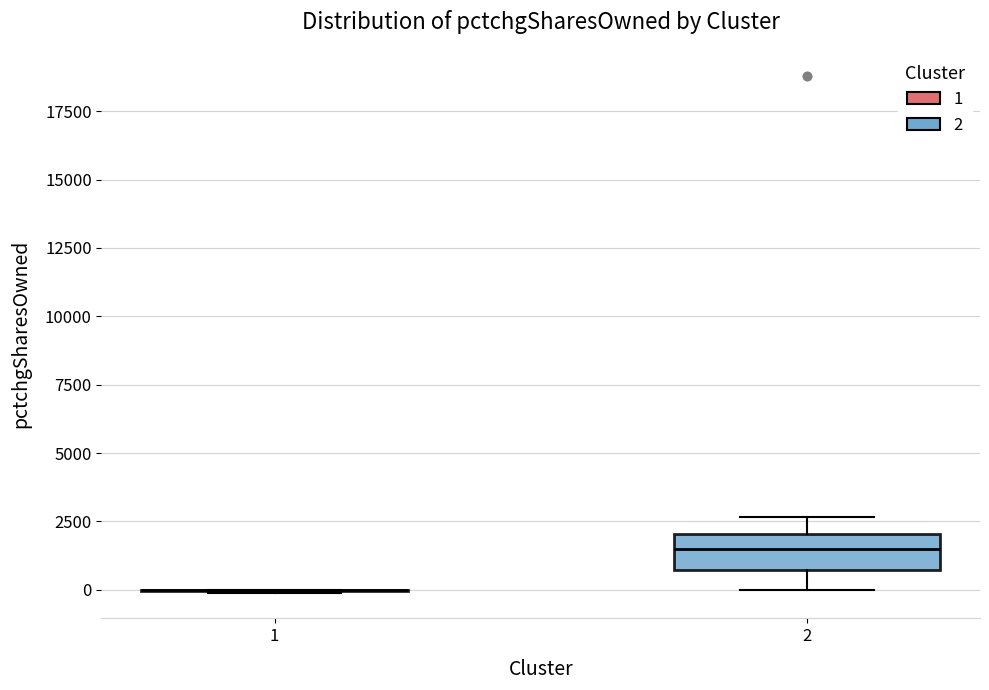

Which box is the tallest, from its lower edge to its upper edge?

2